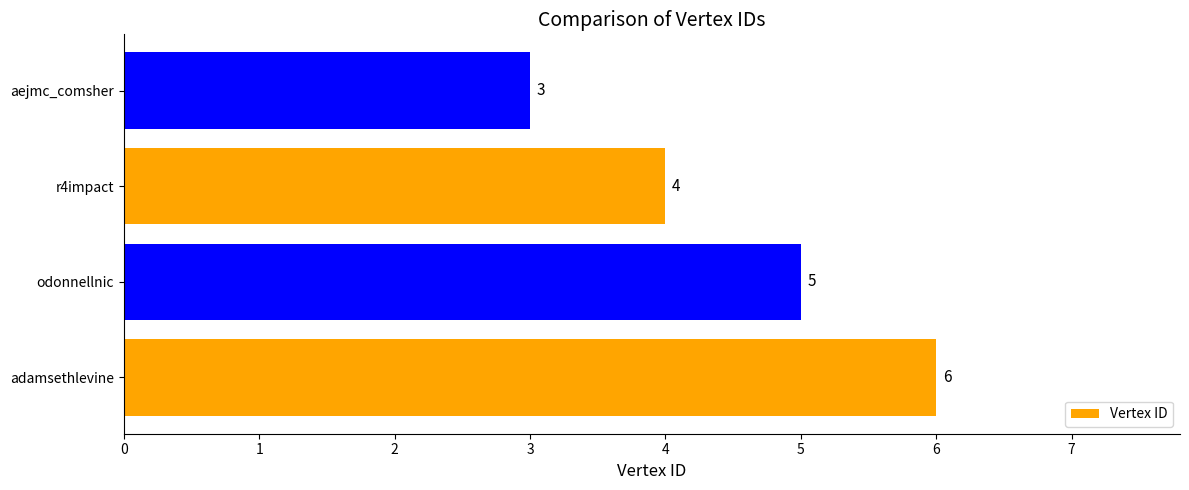

Is it true that the value at odonnellnic is 5?

True